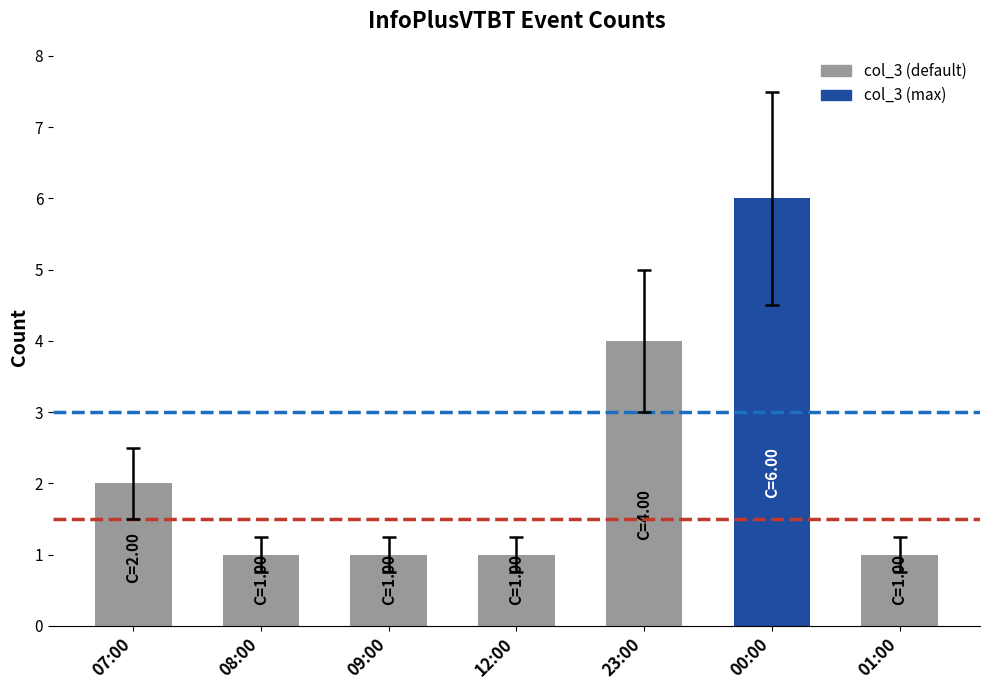

Is it true that the value at 12:00 is 1?

True